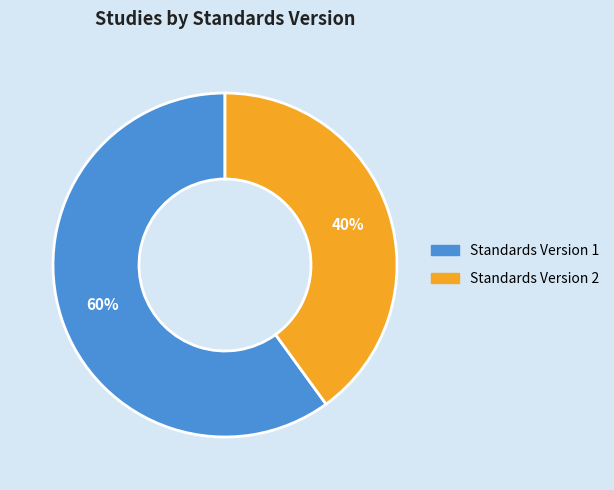

To the nearest percent, what is the average slice percentage?

50%